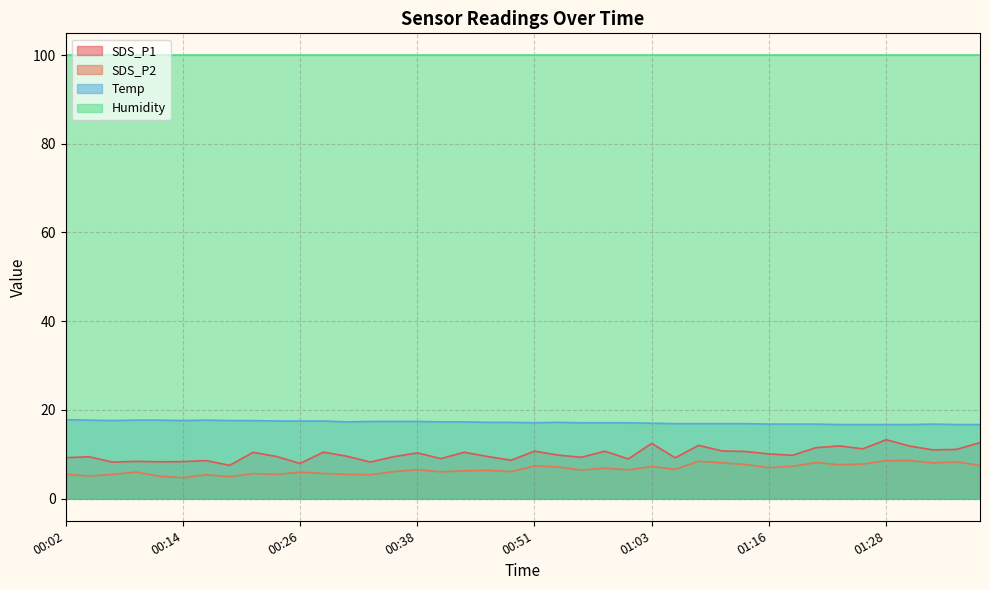

Read the Temp value at 00:24.

17.5